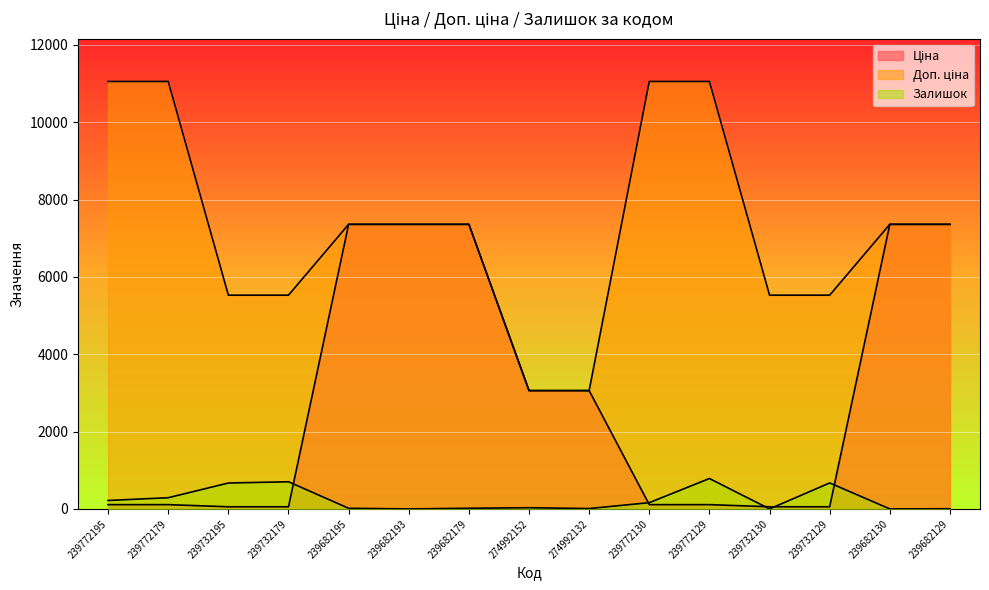

What is the lowest value of the Ціна series?

55.3